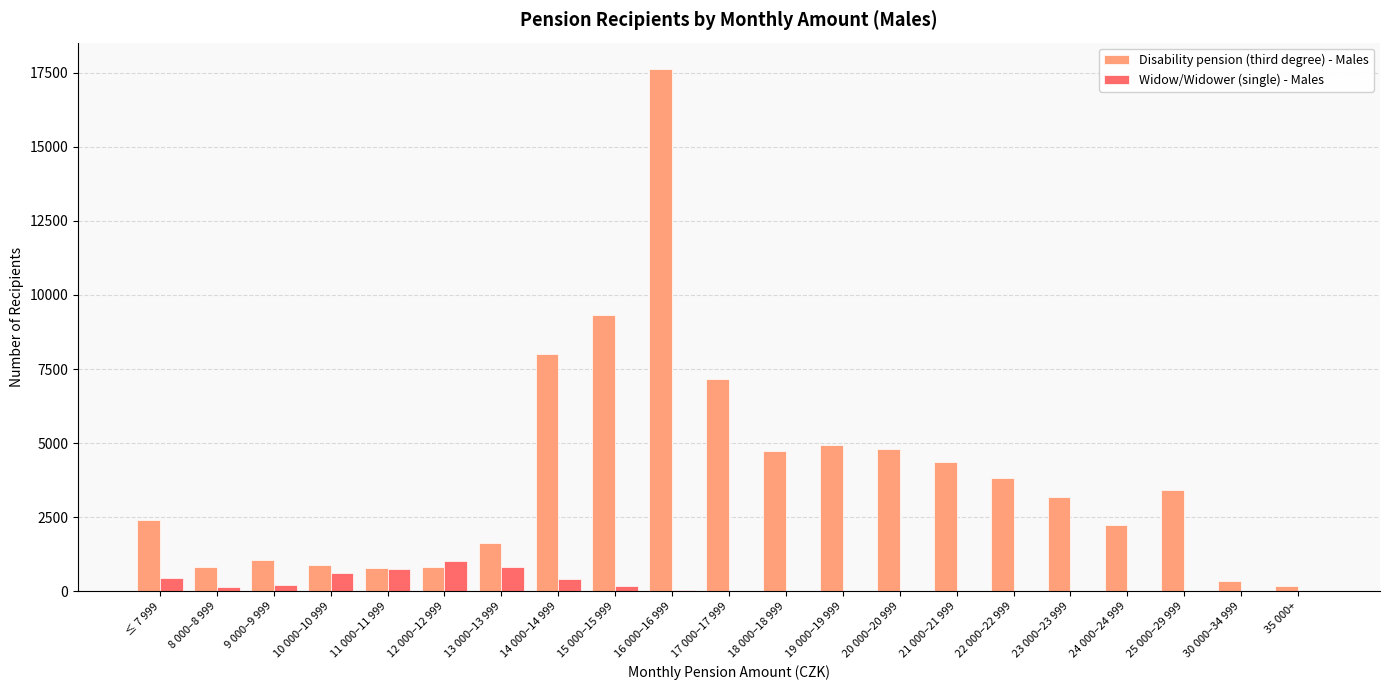

At which category is the sum across all series the highest?

16 000–16 999